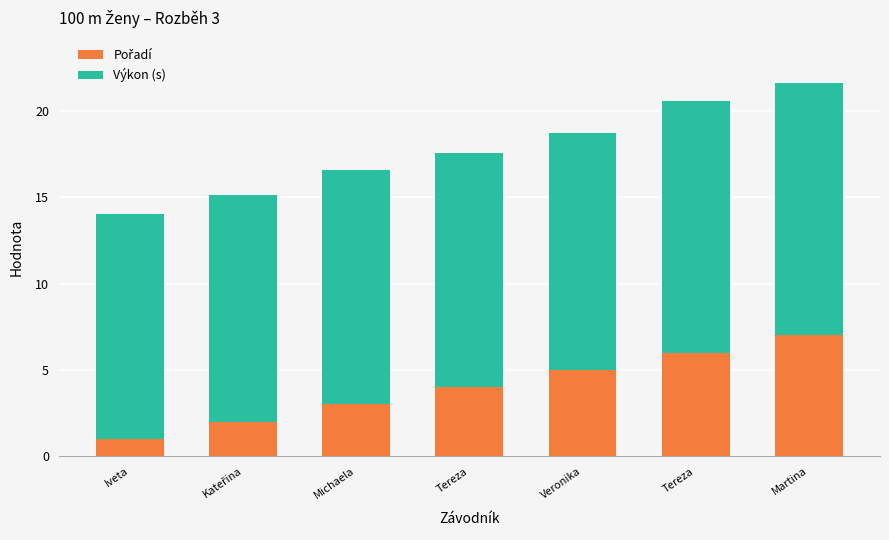

Rank the series at Kateřina from highest to lowest value.

Výkon (s), Pořadí